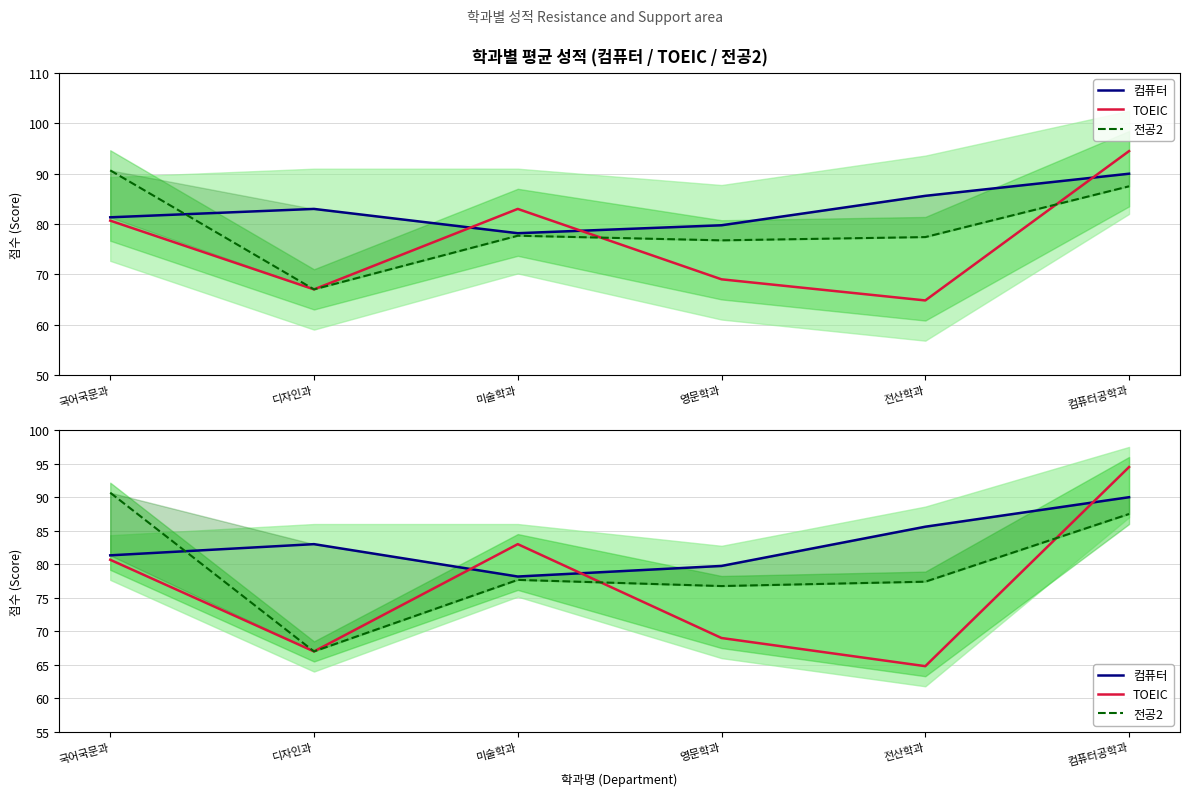

Does the chart display data point markers on the line(s)?

No